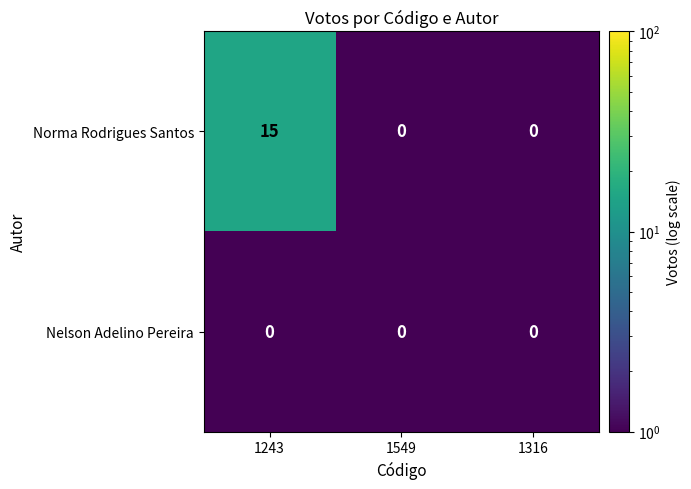

At which category does the chart reach its peak across all series?

1243